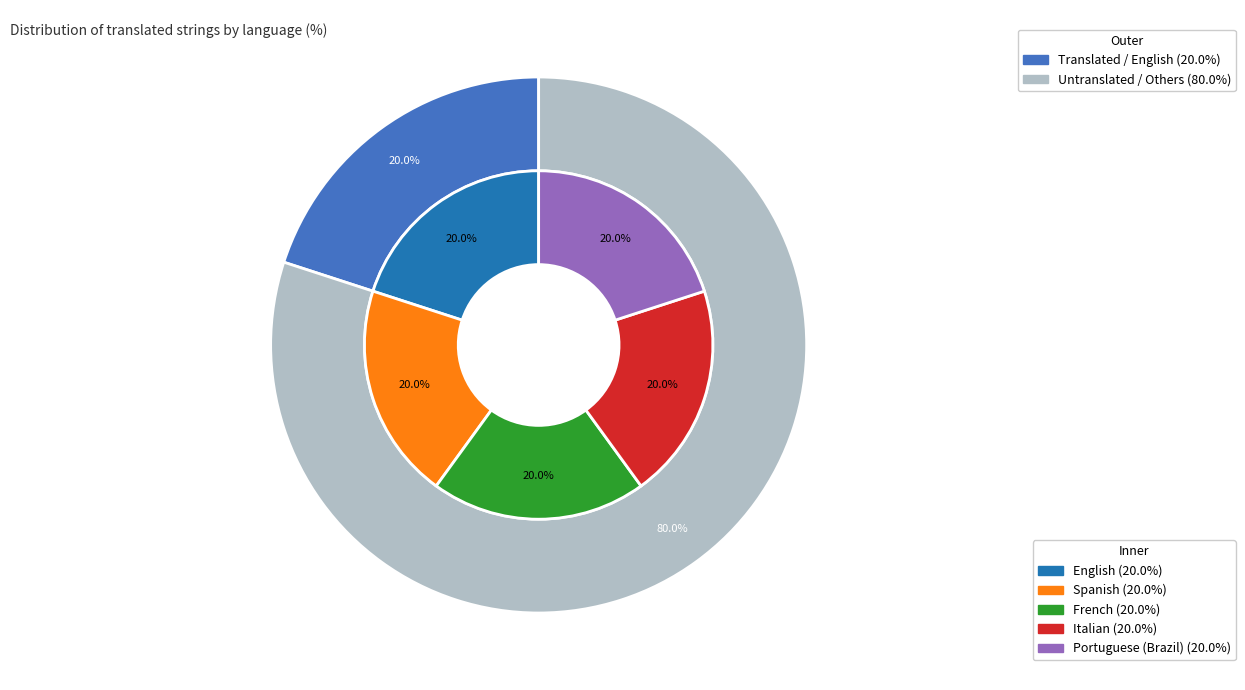

Which slice is the largest?

English